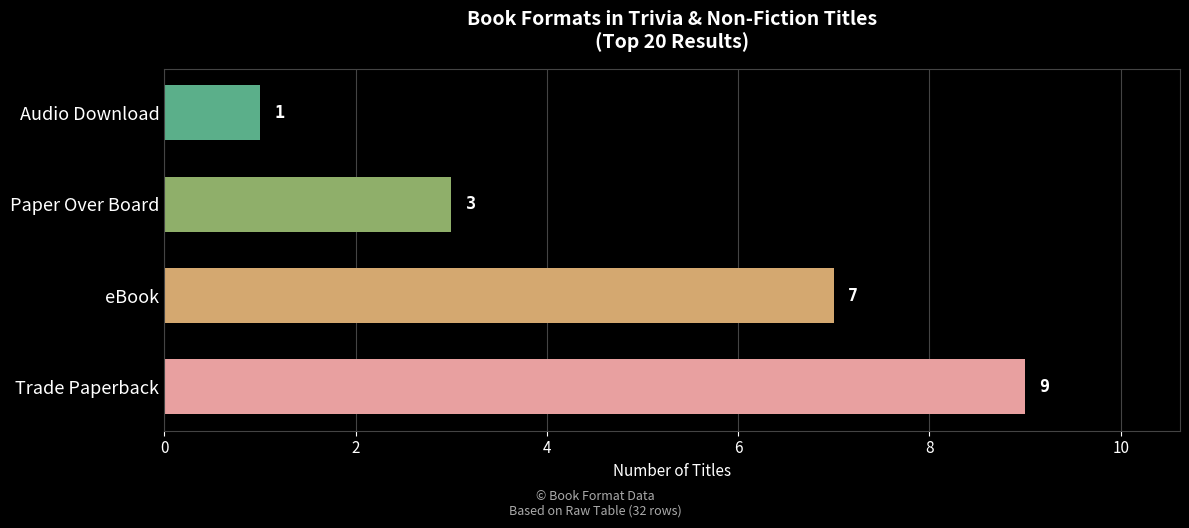

What is the smallest value displayed?

1